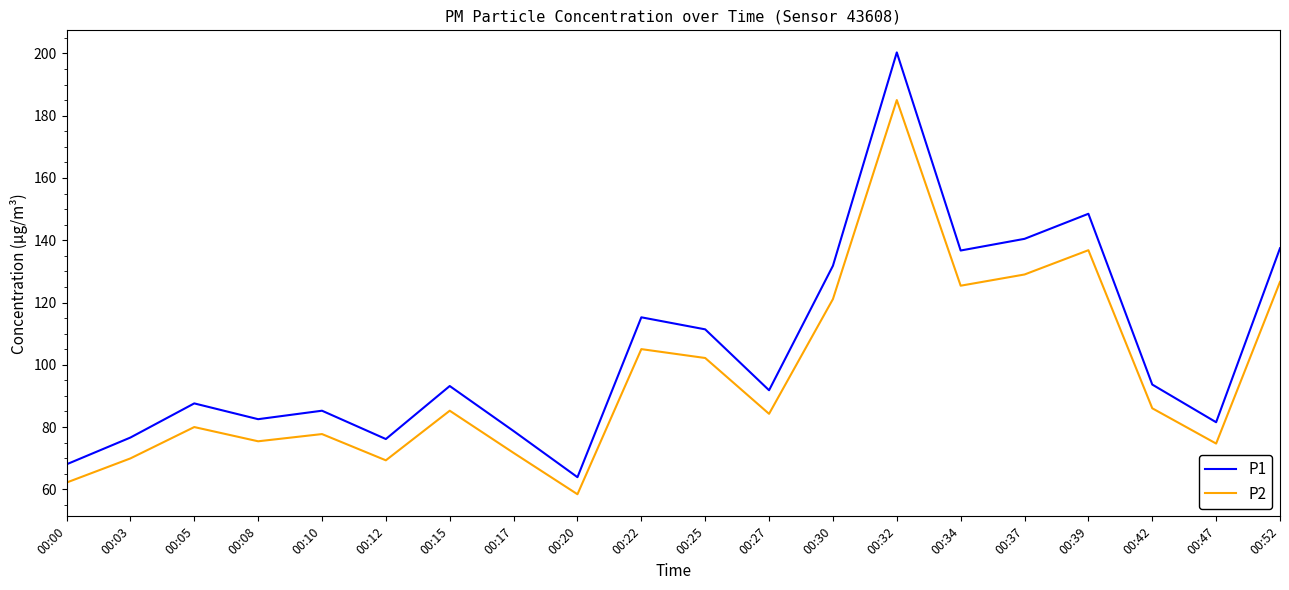

What is the sum of all P2 values?

1926.1